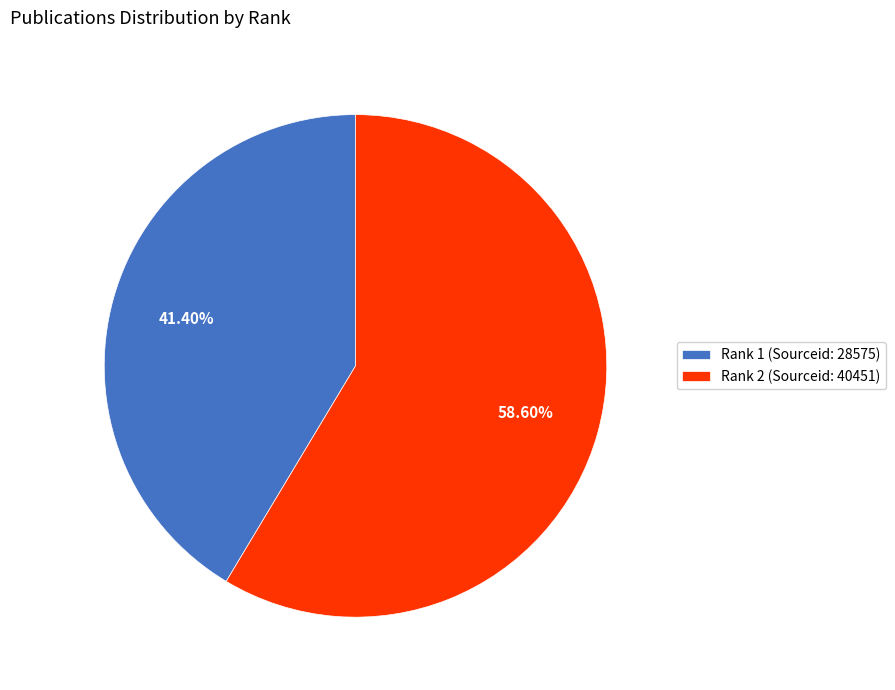

Is Rank 1 (Sourceid: 28575) the majority of the pie?

No